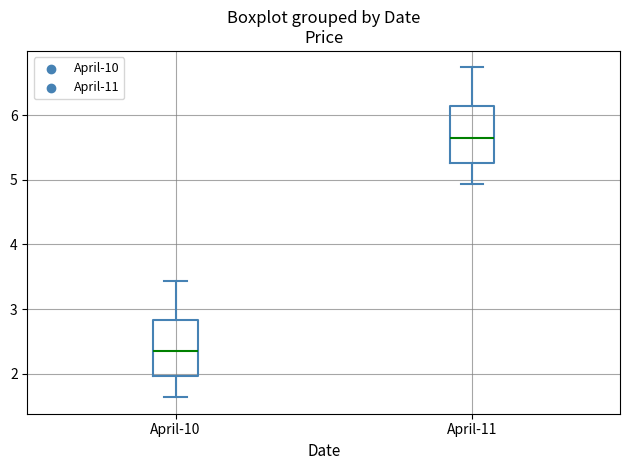

Where is the upper edge of the box for April-11 on the y-axis? The values are not printed on the chart, so give them approximately, as read against the axis.

6.1